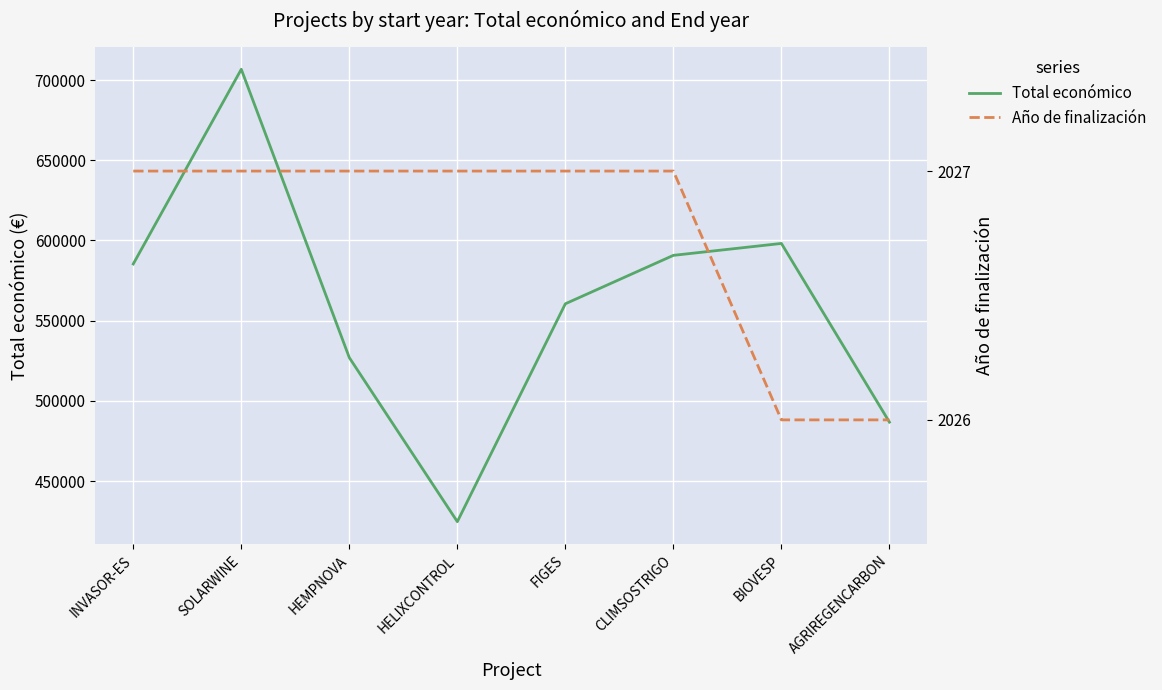

True or false: Año de finalización and Total económico intersect in this chart.

False